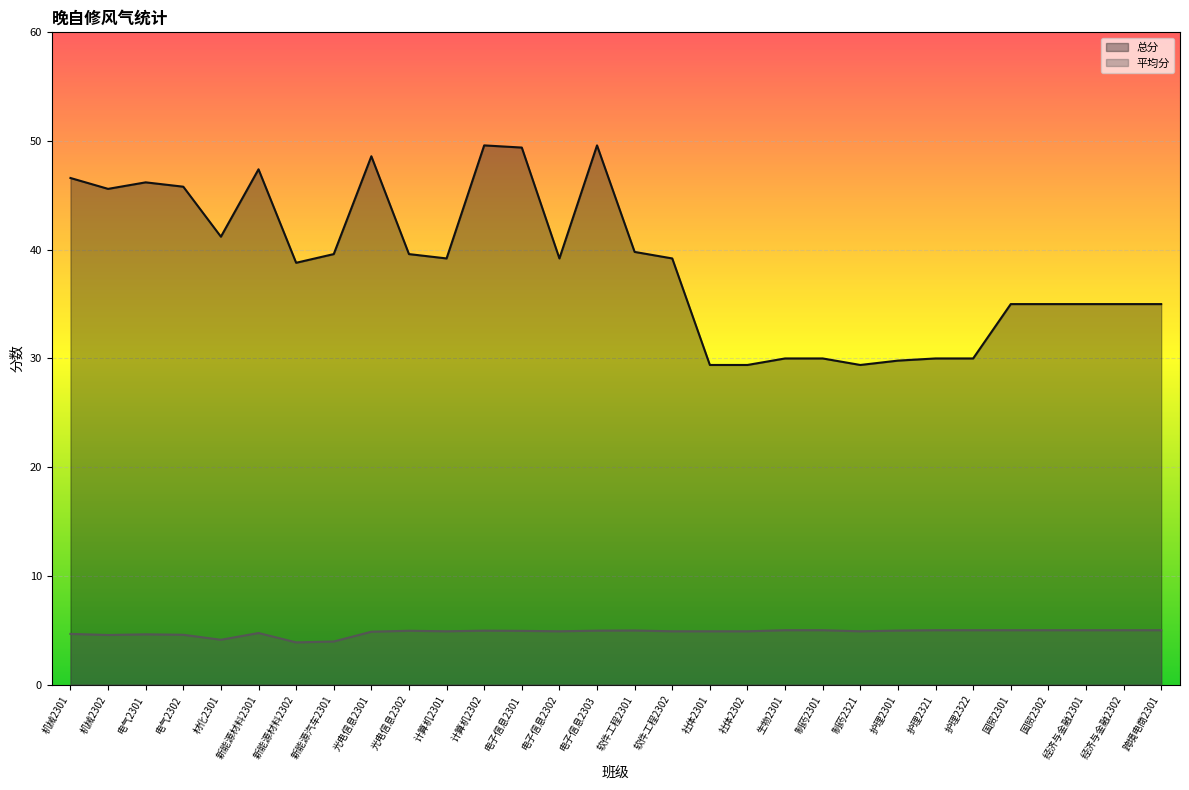

Is the value of 平均分 at 经济与金融2301 greater than the value of 总分 at 电气2301?

No